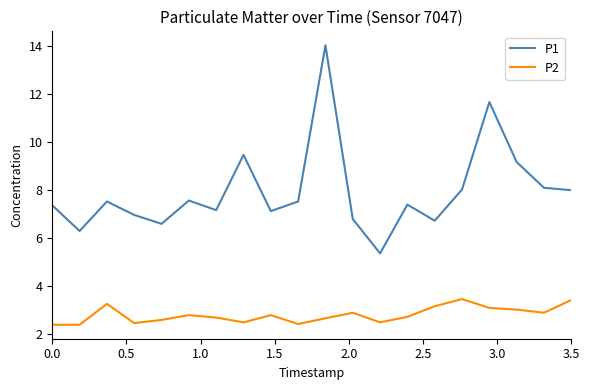

Rank the series by their average value, from highest to lowest.

P1, P2